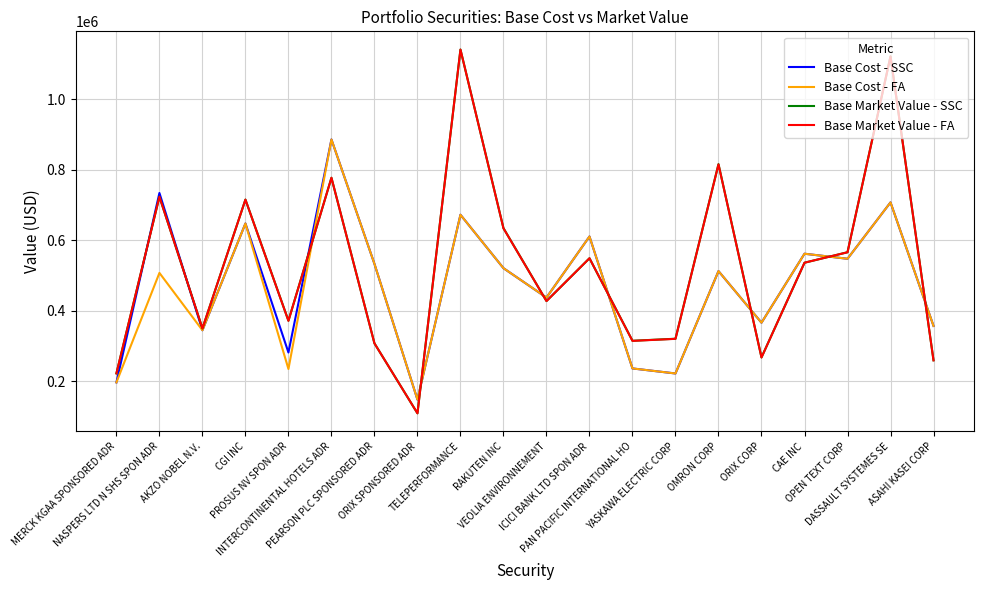

Which series ends up on top after the final intersection of Base Market Value - SSC and Base Cost - SSC?

Base Cost - SSC